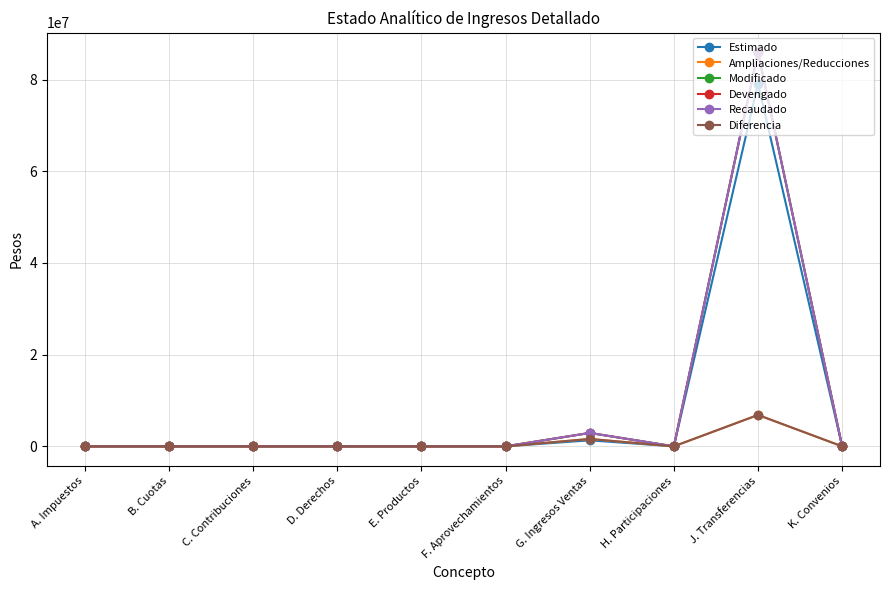

What is the average value of the Recaudado series?

8886373.9